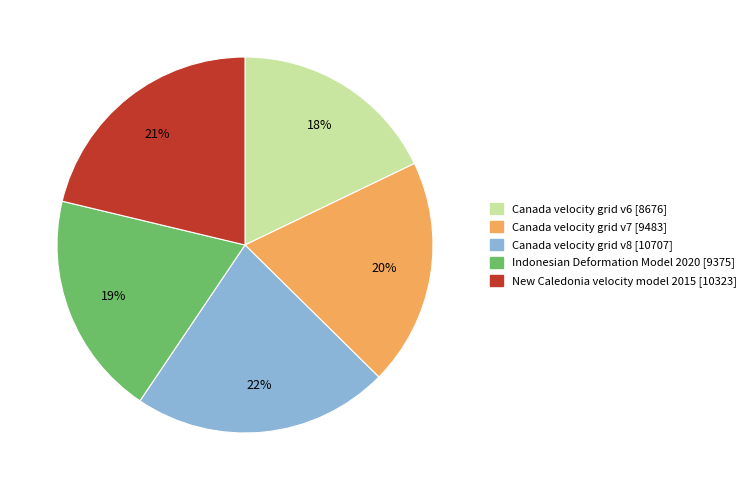

True or false: Canada velocity grid v8 accounts for 22% of the total.

True